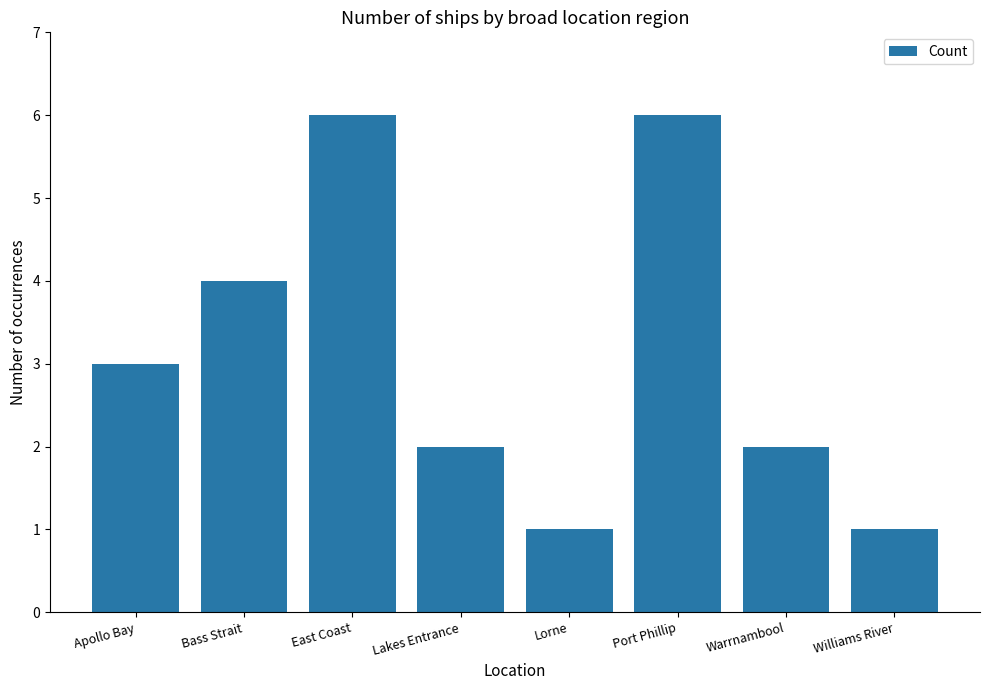

What is the change in value from Apollo Bay to Bass Strait?

+1